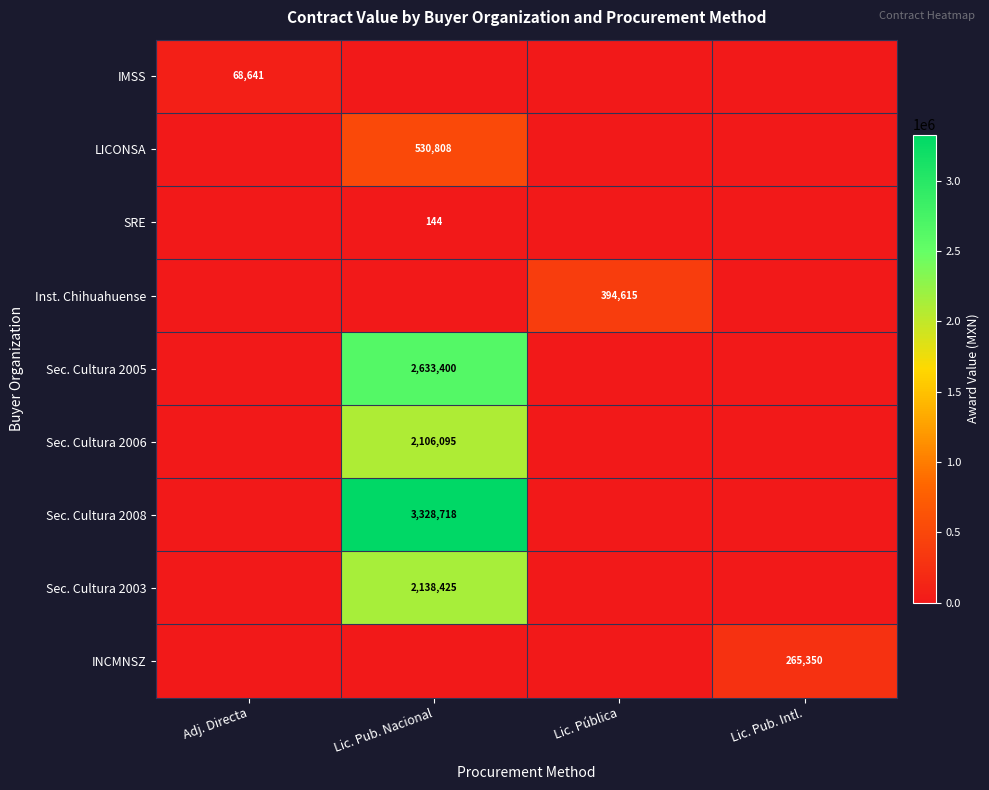

The value of Sec. Cultura 2006 at Lic. Pub. Nacional is 2106095. True or false?

True